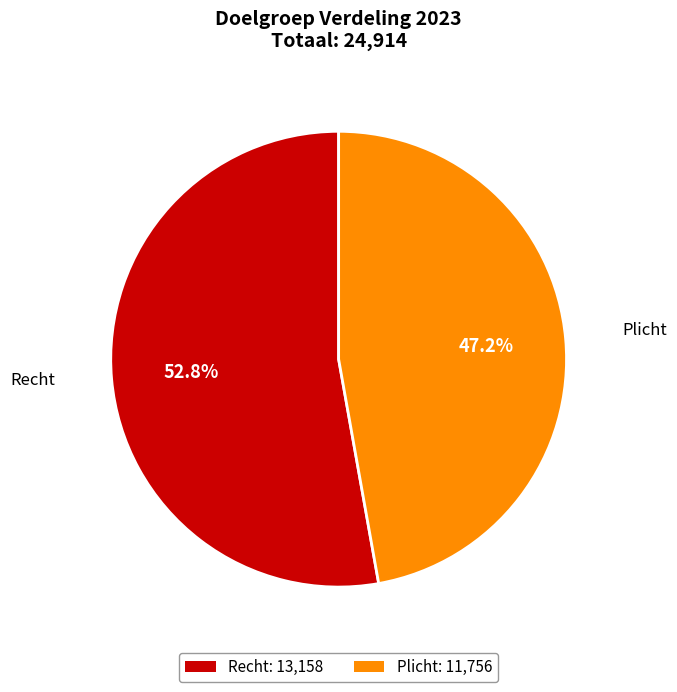

The Plicht slice represents 47% of the pie. True or false?

True